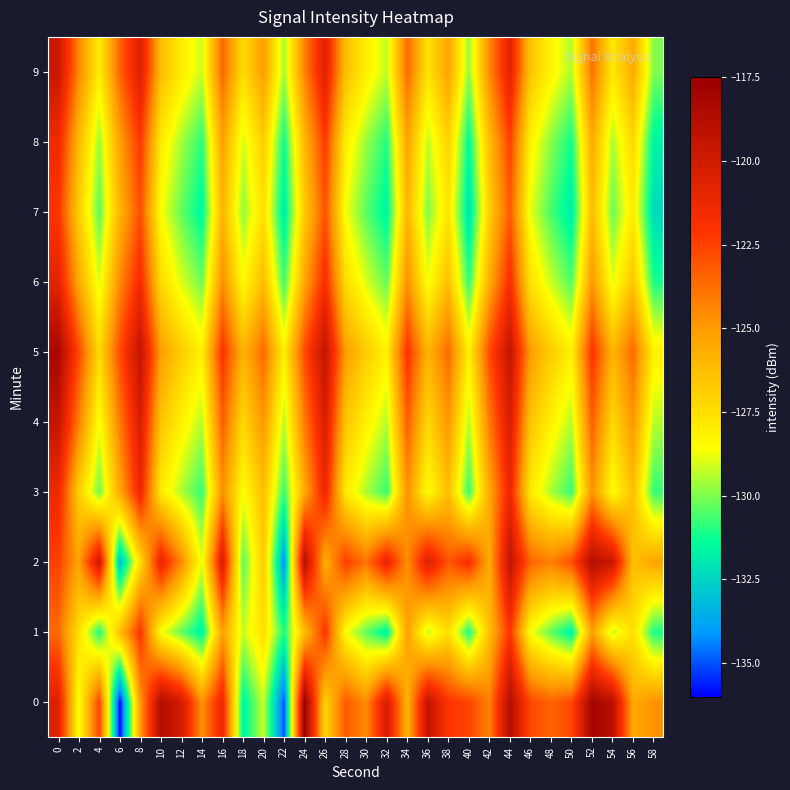

How many series are shown in this chart?

10